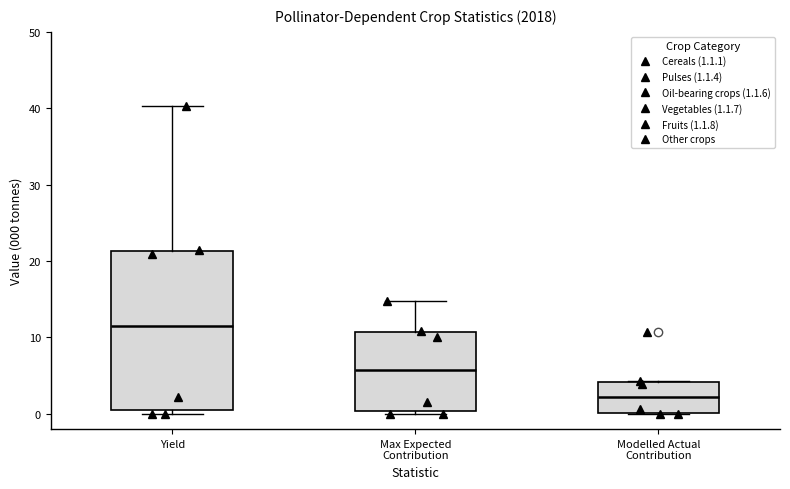

Which box is the tallest, from its lower edge to its upper edge?

Yield